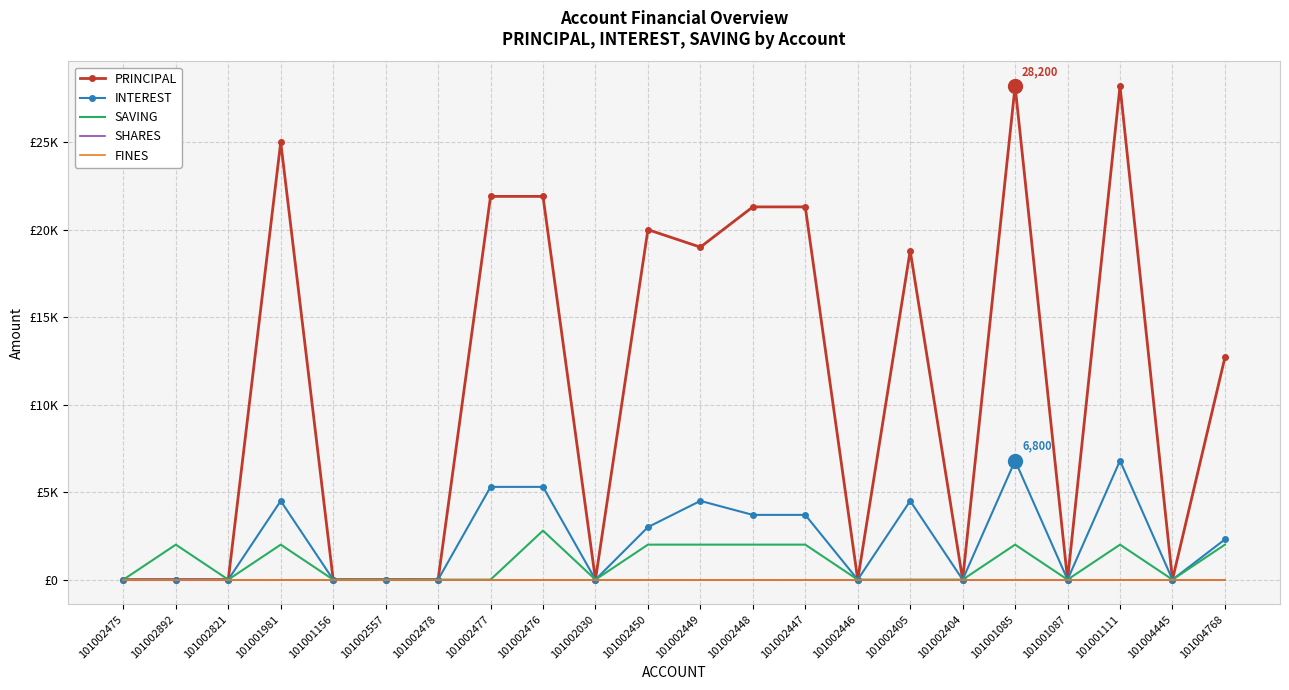

True or false: SAVING and SHARES intersect in this chart.

False